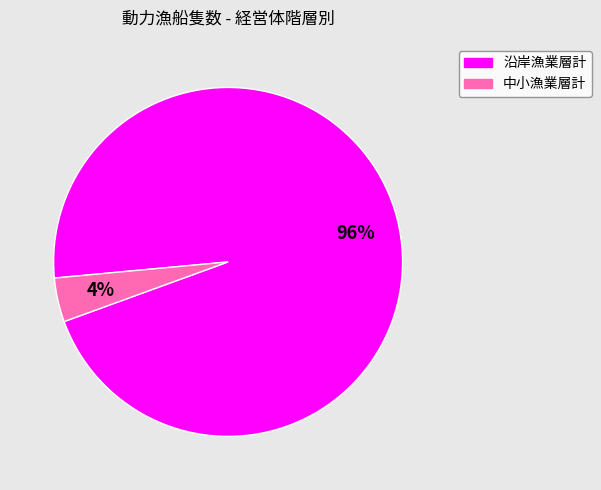

What is the majority slice?

沿岸漁業層計